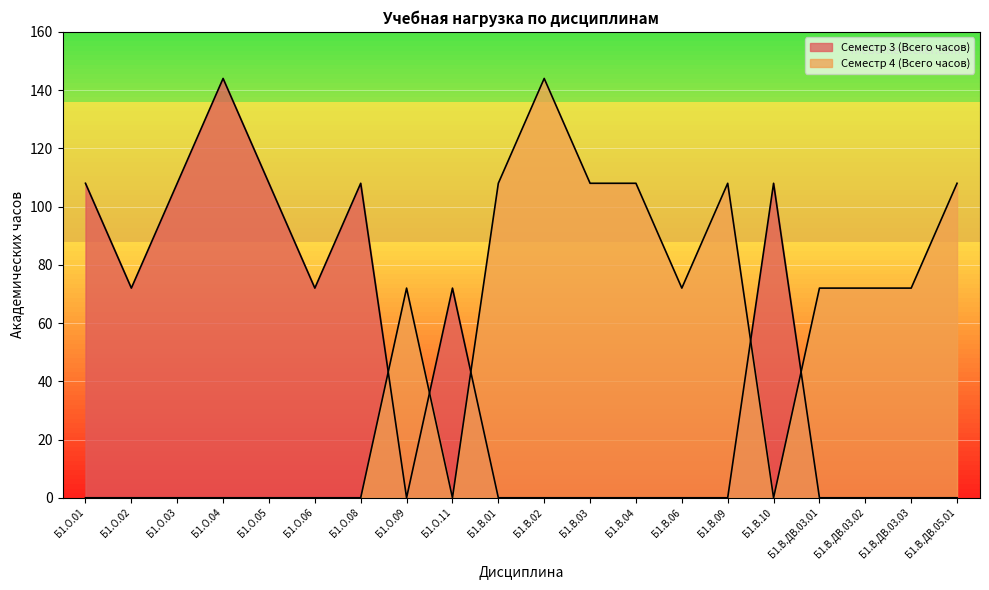

Count the number of data series in this chart.

2